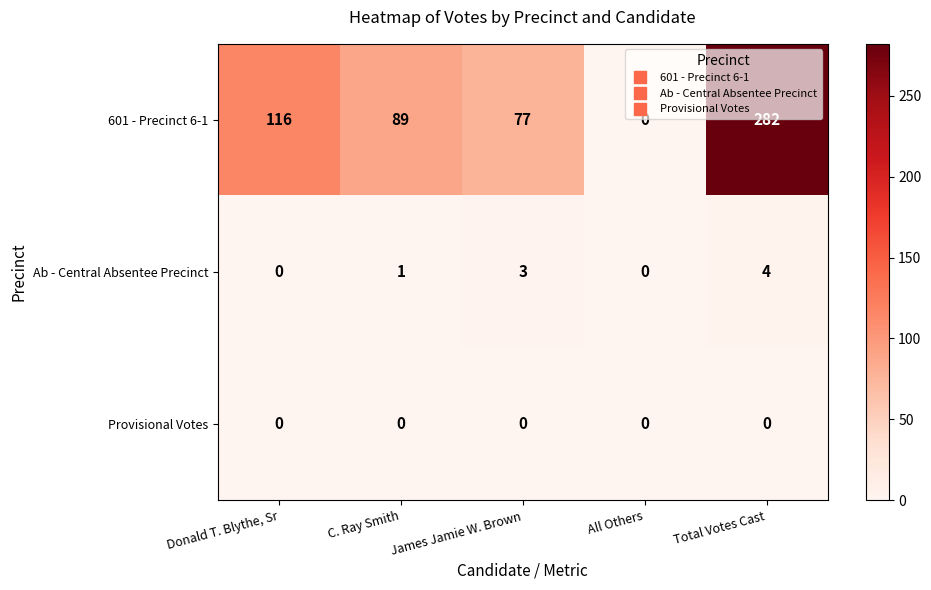

What is the greatest value displayed?

282